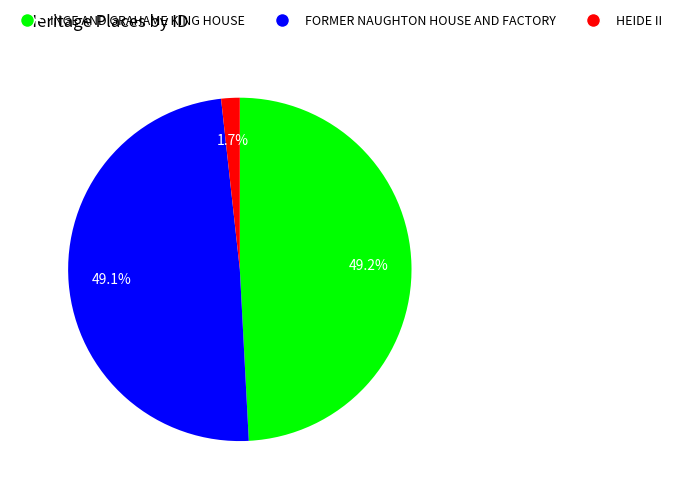

To the nearest percent, what portion does INGE AND GRAHAME KING HOUSE represent?

49%